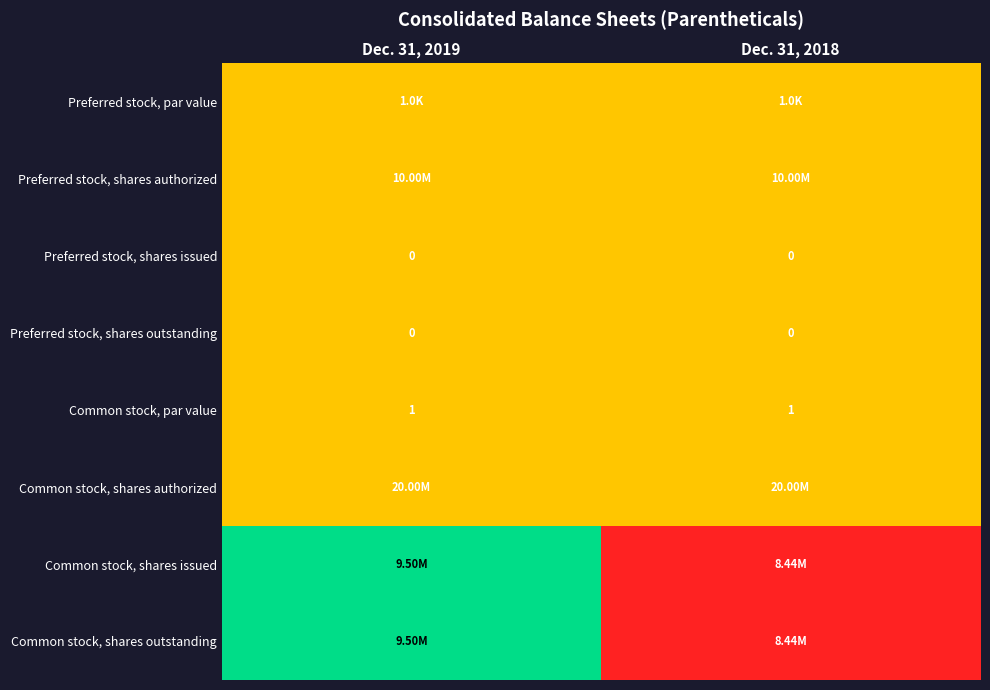

What is the sum of all Common stock, par value values?

2.0